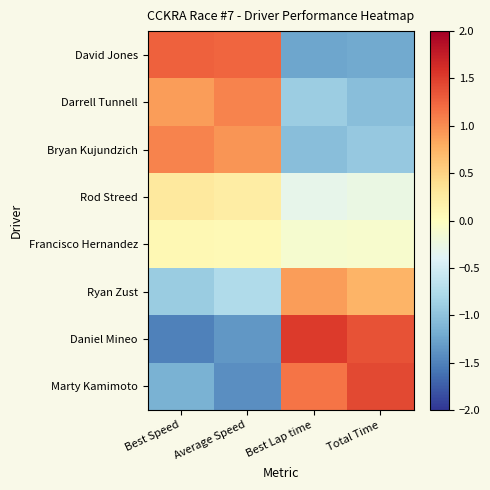

What is the difference between the highest and lowest values at Total Time?

2.6